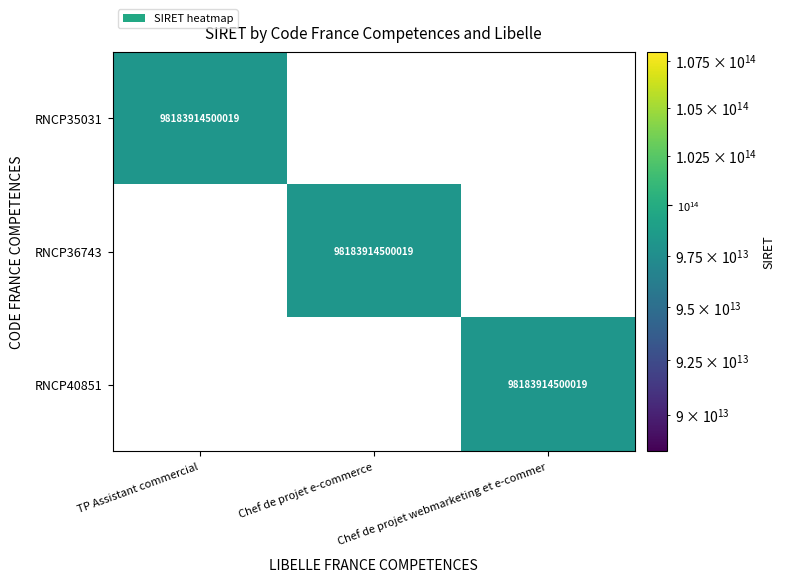

Is it true that RNCP35031 equals 56462191663090 at TP Assistant commercial?

False